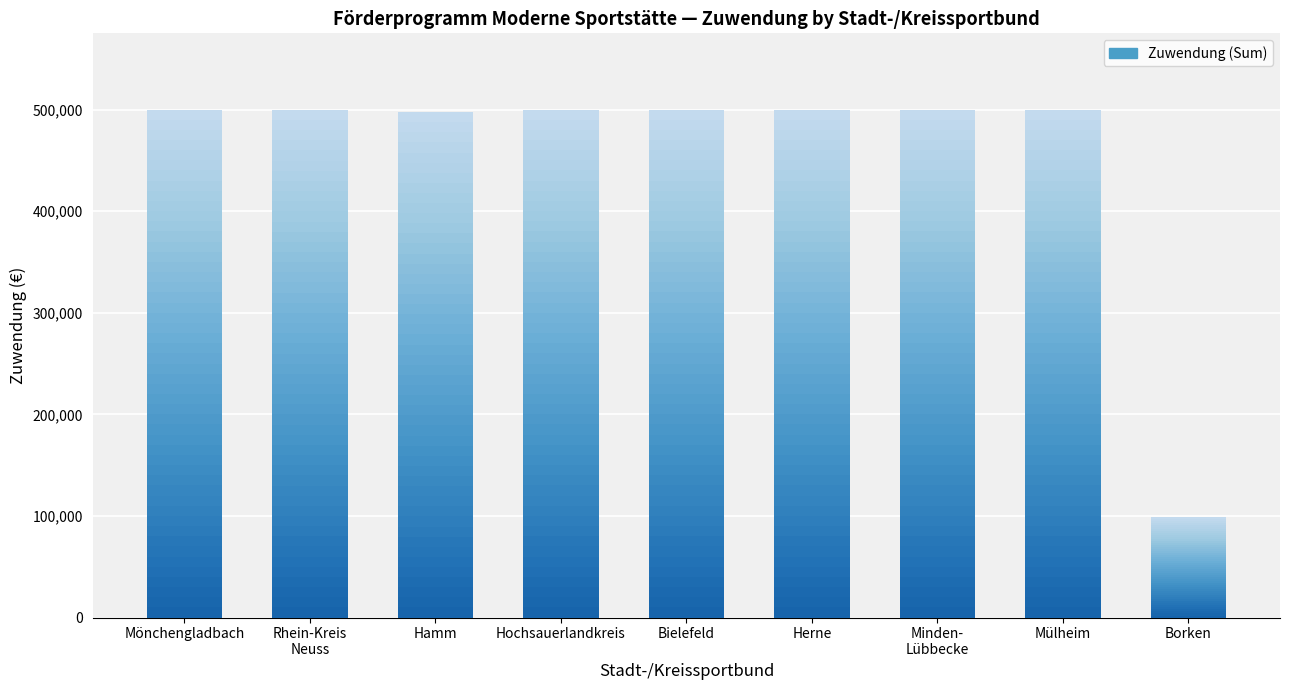

Rank the categories by value from lowest to highest.

Borken, Hamm, Rhein-Kreis
Neuss, Hochsauerlandkreis, Mülheim, Mönchengladbach, Bielefeld, Herne, Minden-
Lübbecke